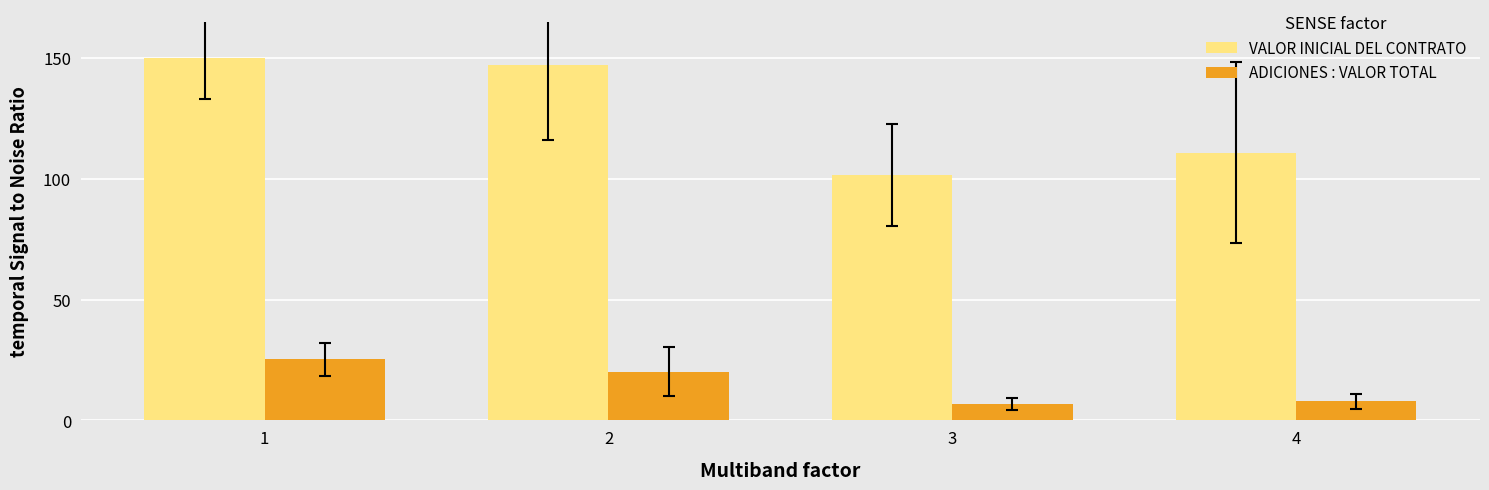

Which series changed the most between 1 and 4?

VALOR INICIAL DEL CONTRATO